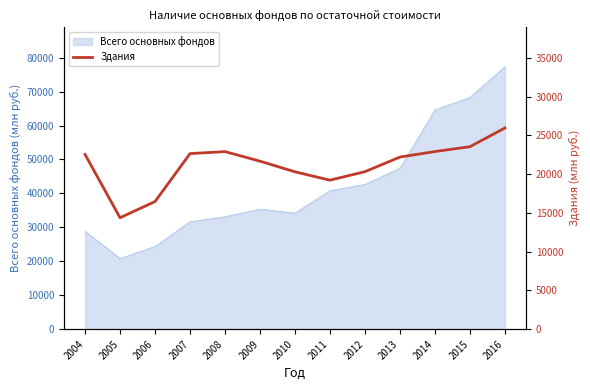

Reading left to right, what are all the values shown in this chart?

22533.0	14369.5	16455.7	22638.2	22894.0	21663.0	20290.0	19214.1	20310.8	22194.8	22905.1	23531.9	25946.3